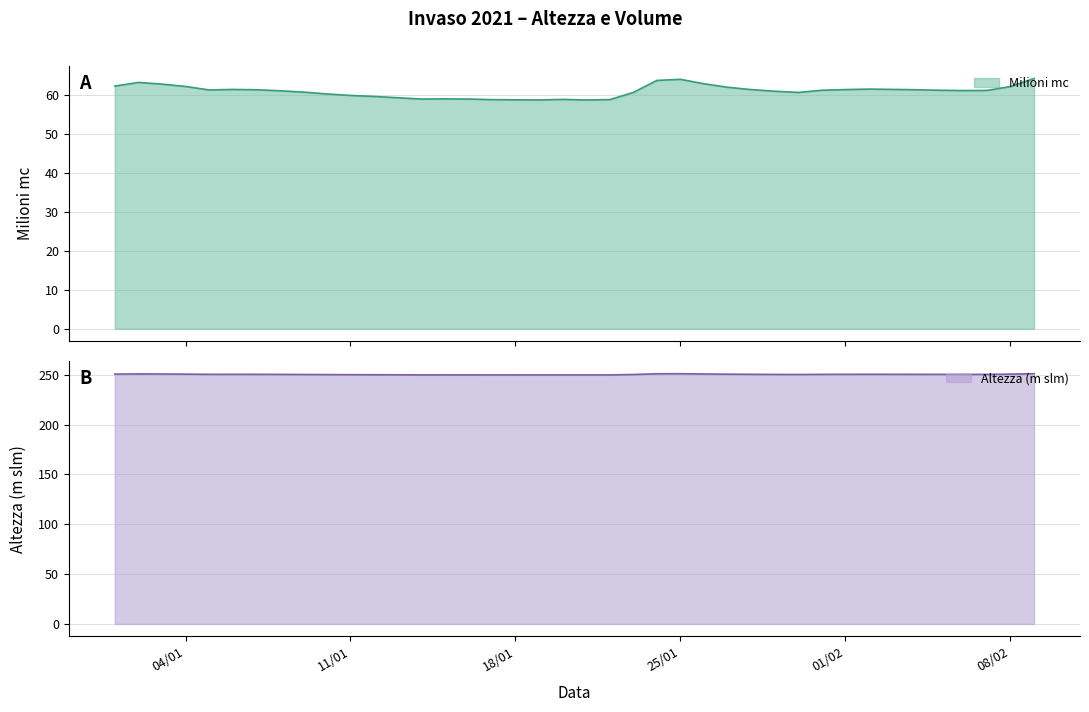

List the series in order of their peak value, highest first.

altezza, milioni_mc